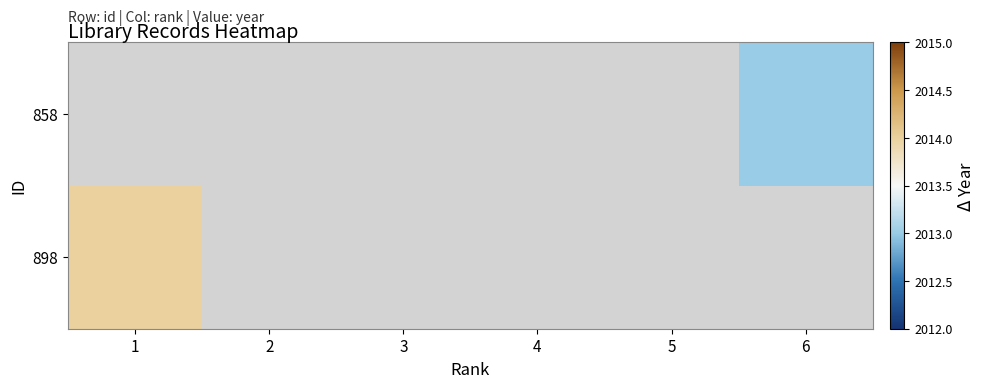

Which category has the highest value in the 858 series?

1